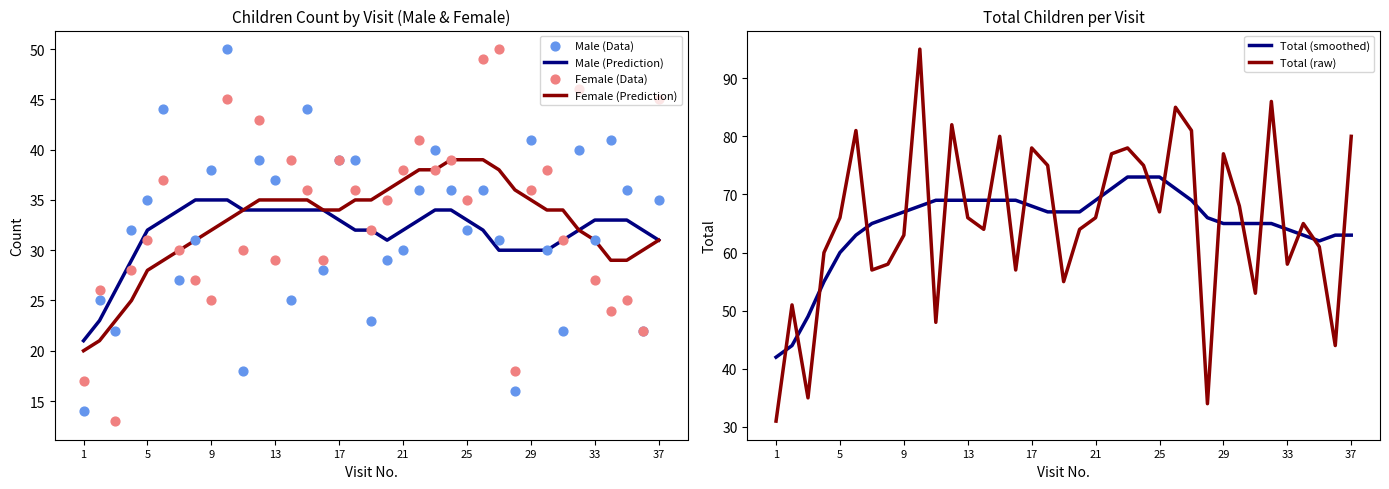

Which series has the largest Y range (max minus min)?

Total (raw)